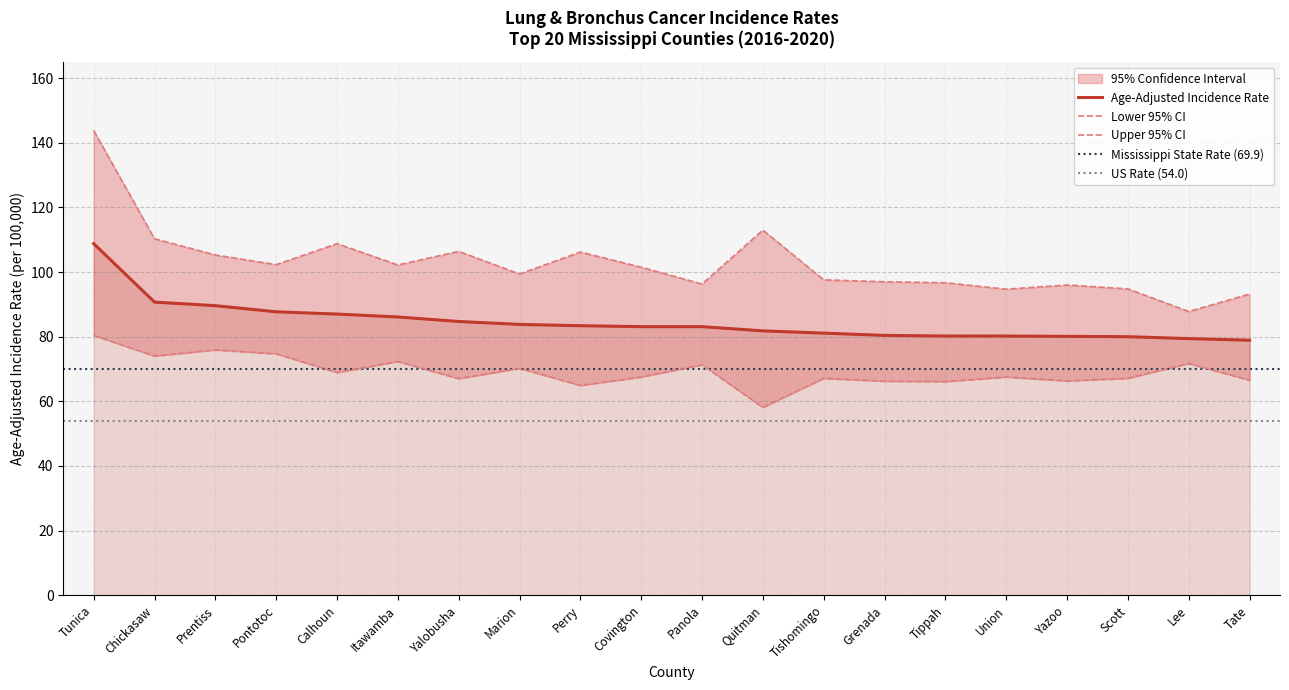

At how many categories does at least one series exceed 127?

1